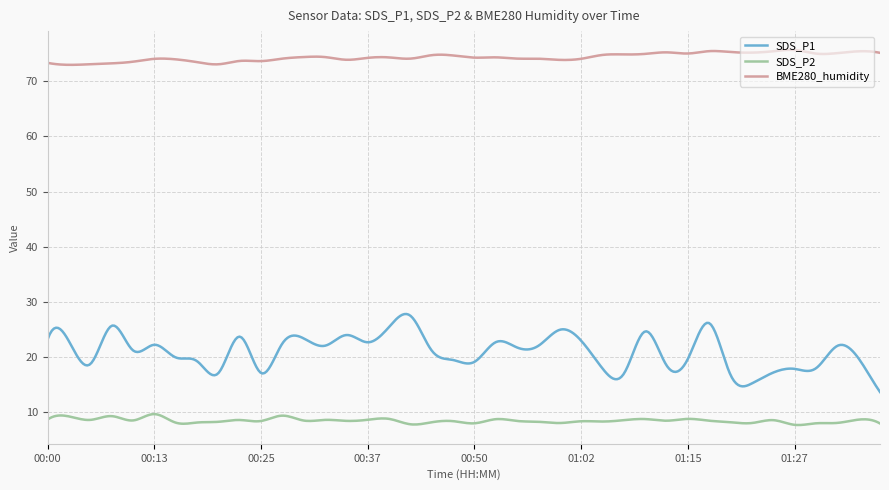

Rank the series by their maximum value, from highest to lowest.

BME280_humidity, SDS_P1, SDS_P2